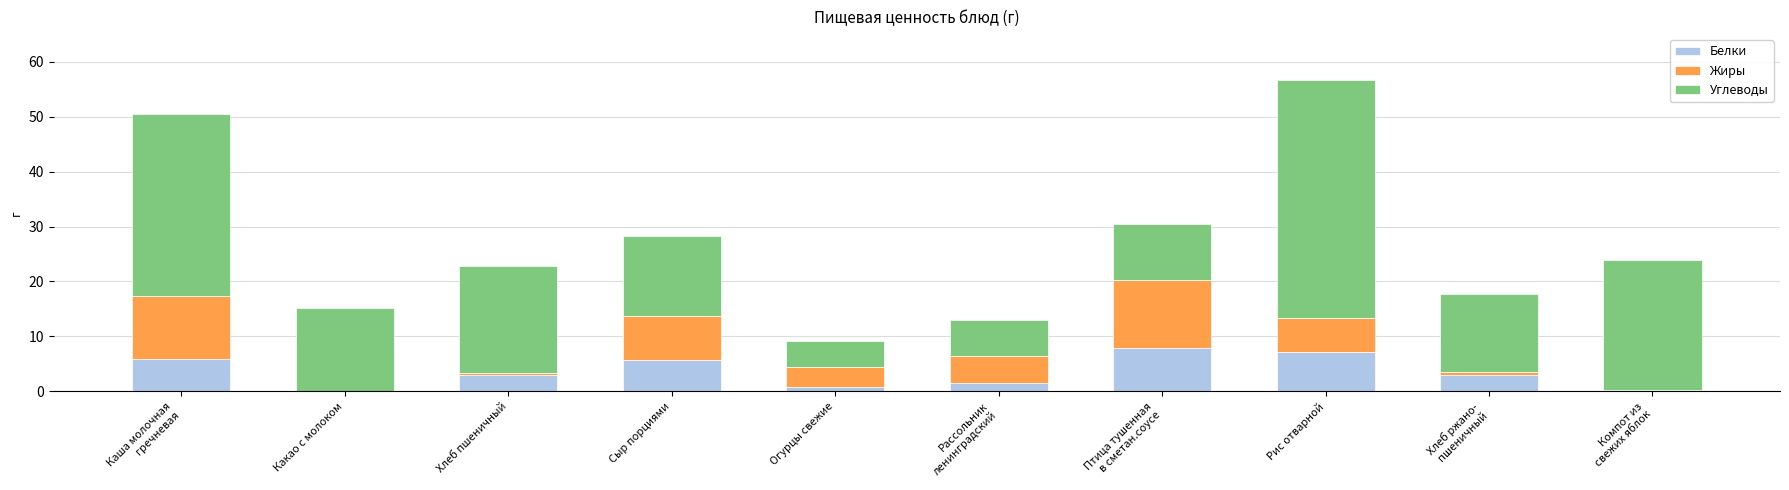

What is the highest value of the Белки series?

7.9